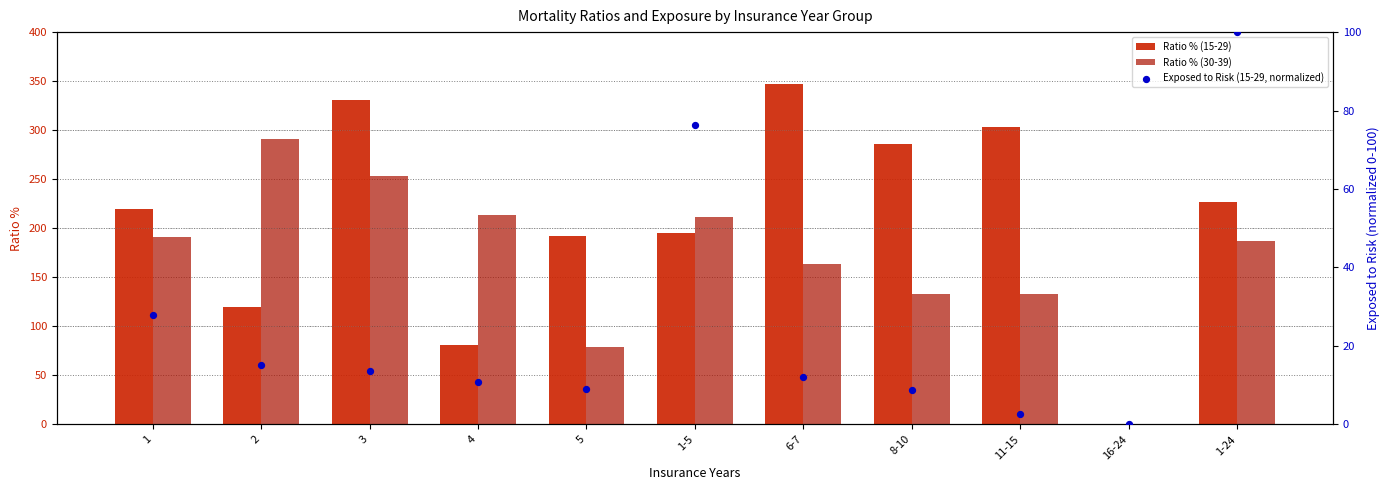

At which category is the sum across all series the highest?

3